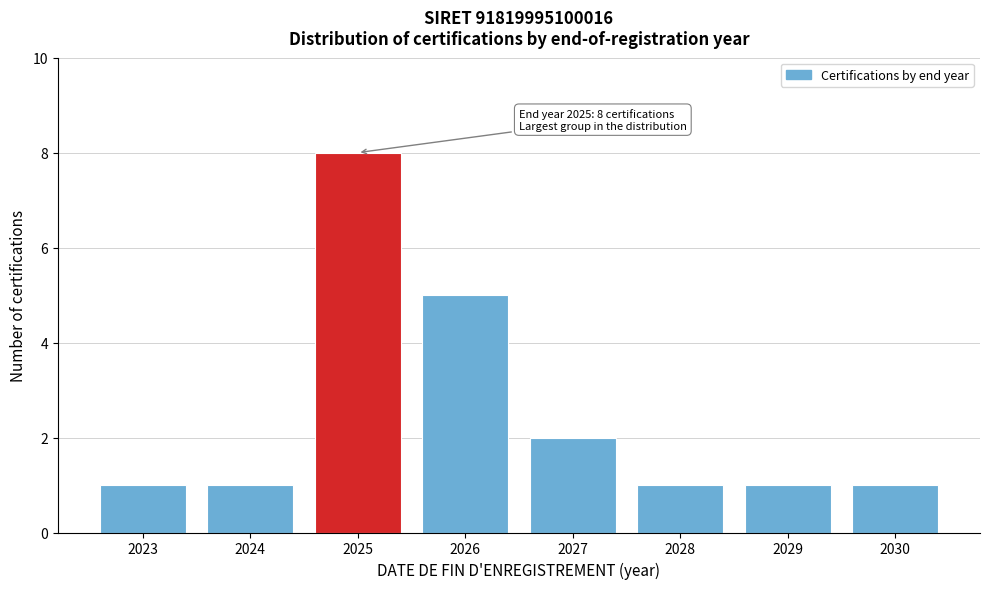

Reading left to right, what are all the values shown in this chart?

2023=1	2024=1	2025=8	2026=5	2027=2	2028=1	2029=1	2030=1